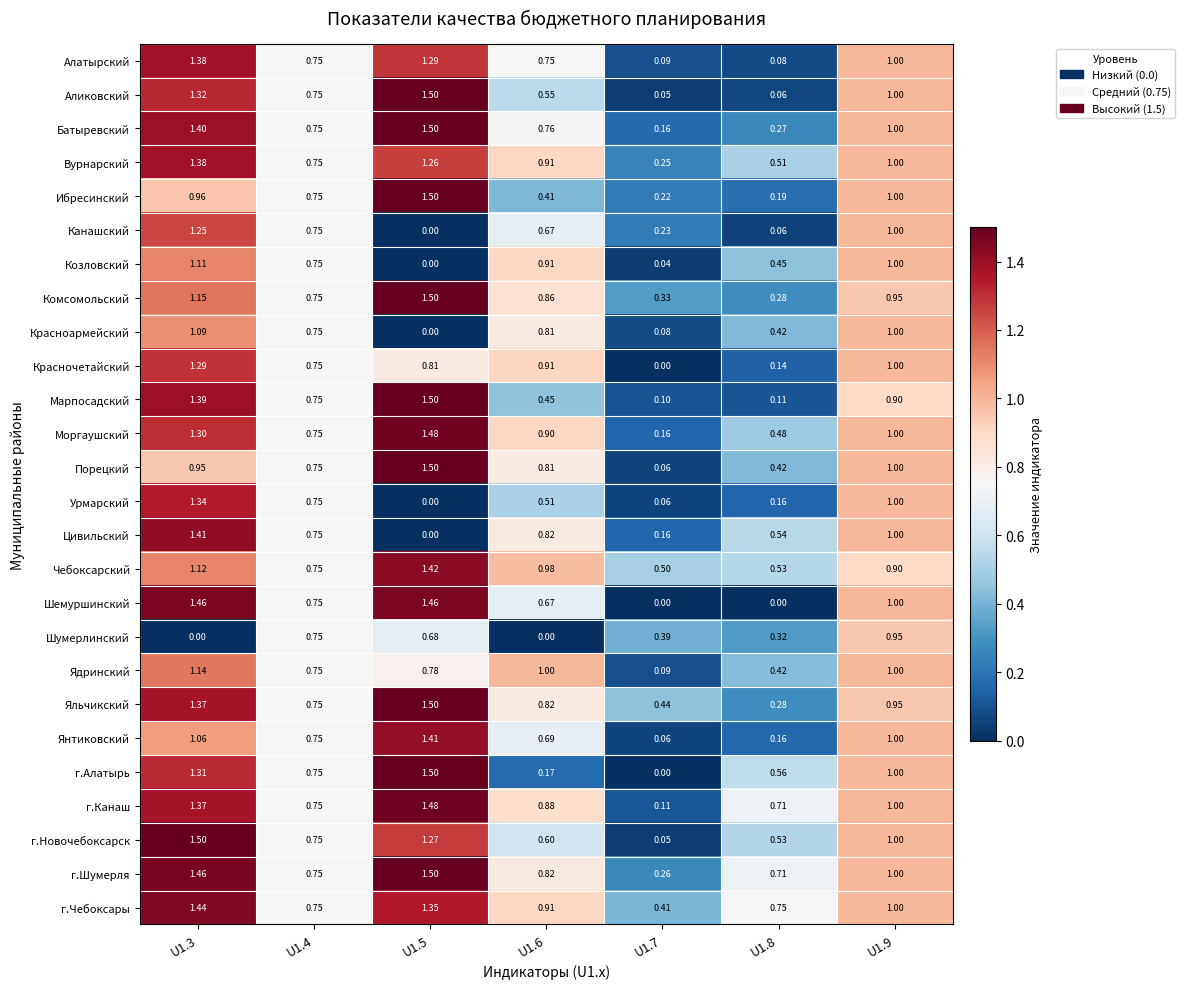

Between U1.5 and U1.7, which series saw the biggest shift?

г.Алатырь